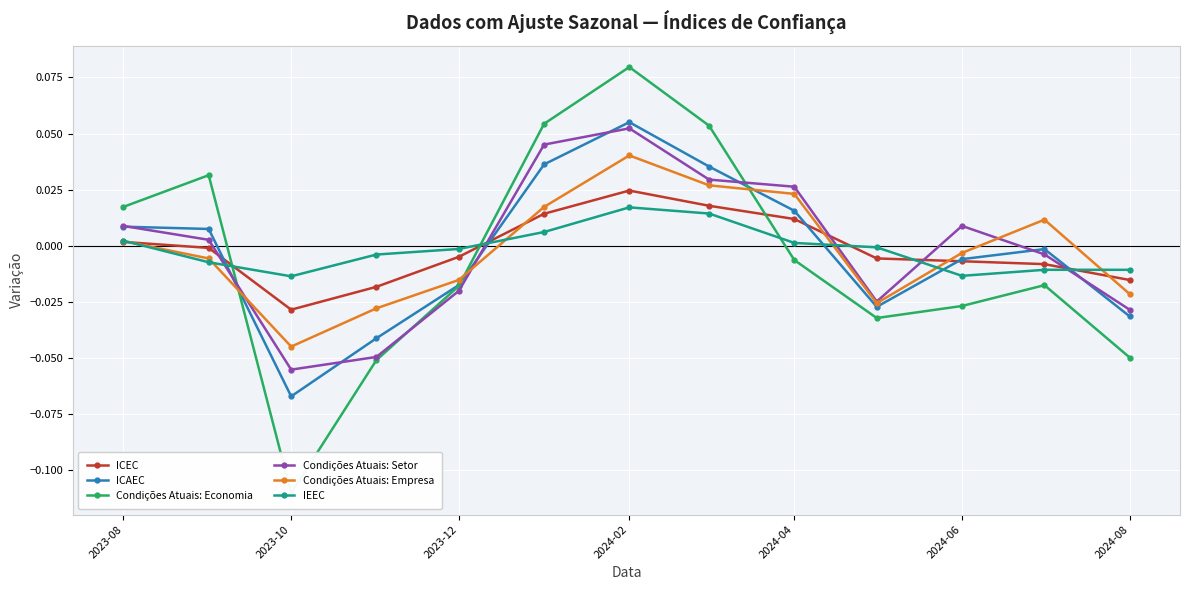

At which label does ICAEC reach its peak?

2024-02